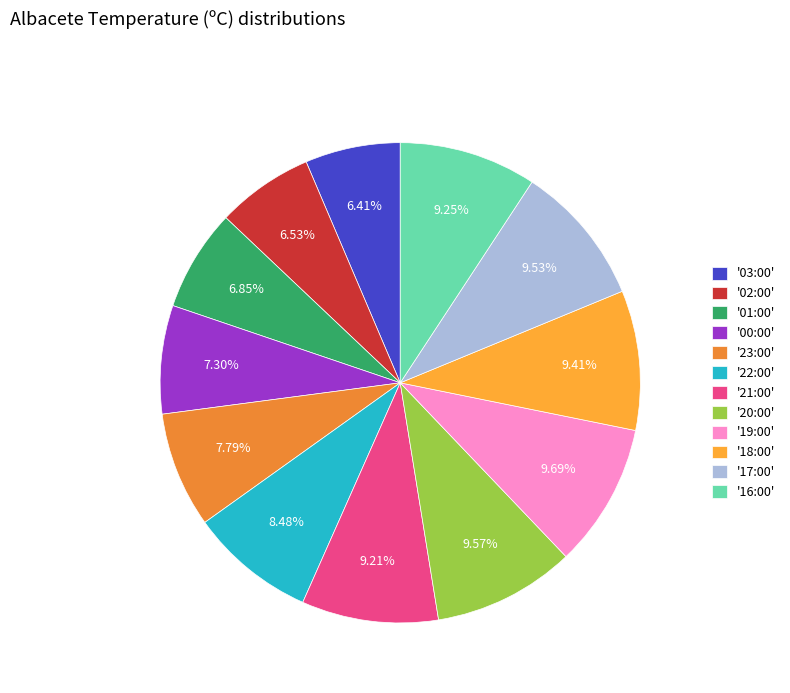

How many segments does this pie chart have?

12